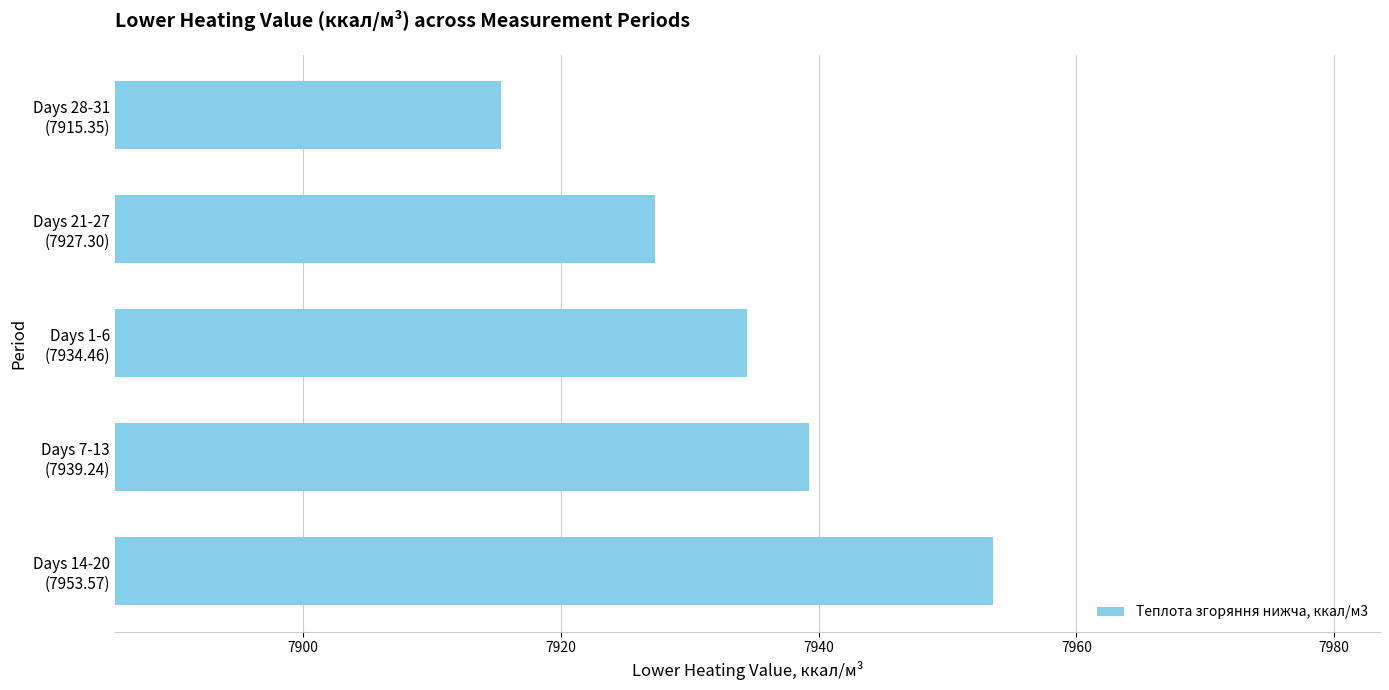

What is the smallest value displayed?

7915.4